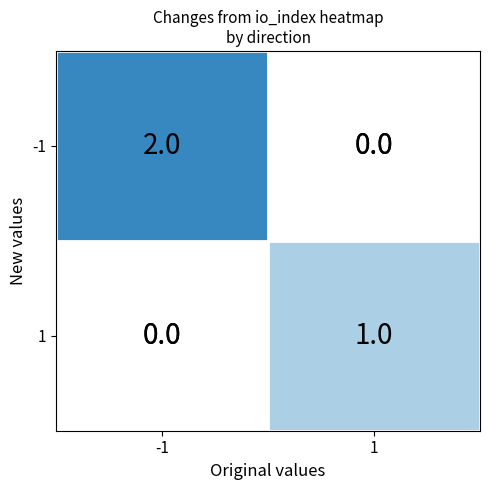

The 1 series shows 2 at 1. True or false?

False